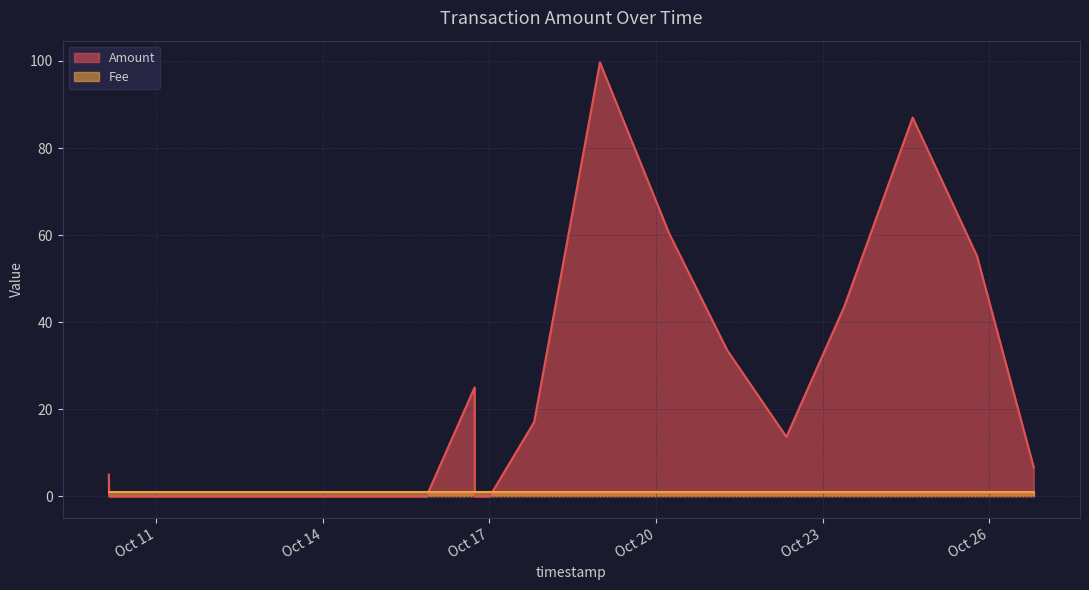

How many intersections are there between Fee and Amount?

4